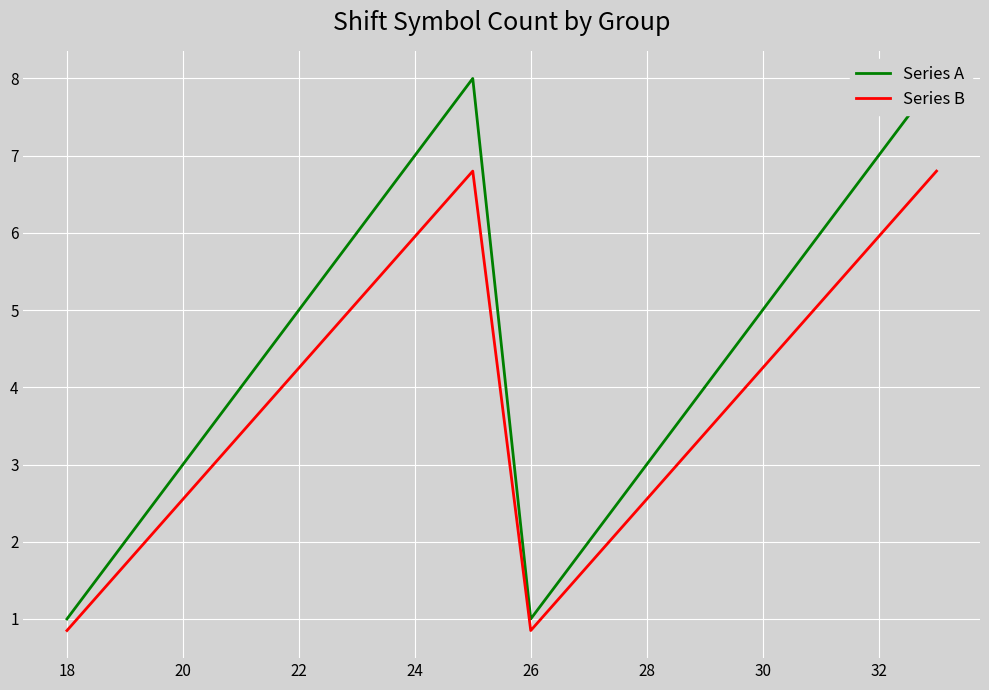

List the series in order of their peak value, highest first.

Series A, Series B